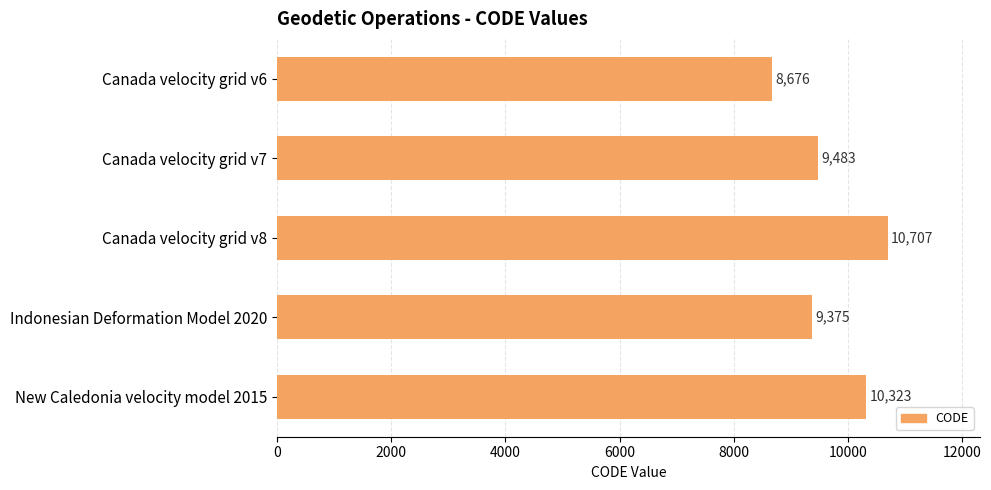

What is the sum of all values?

48564